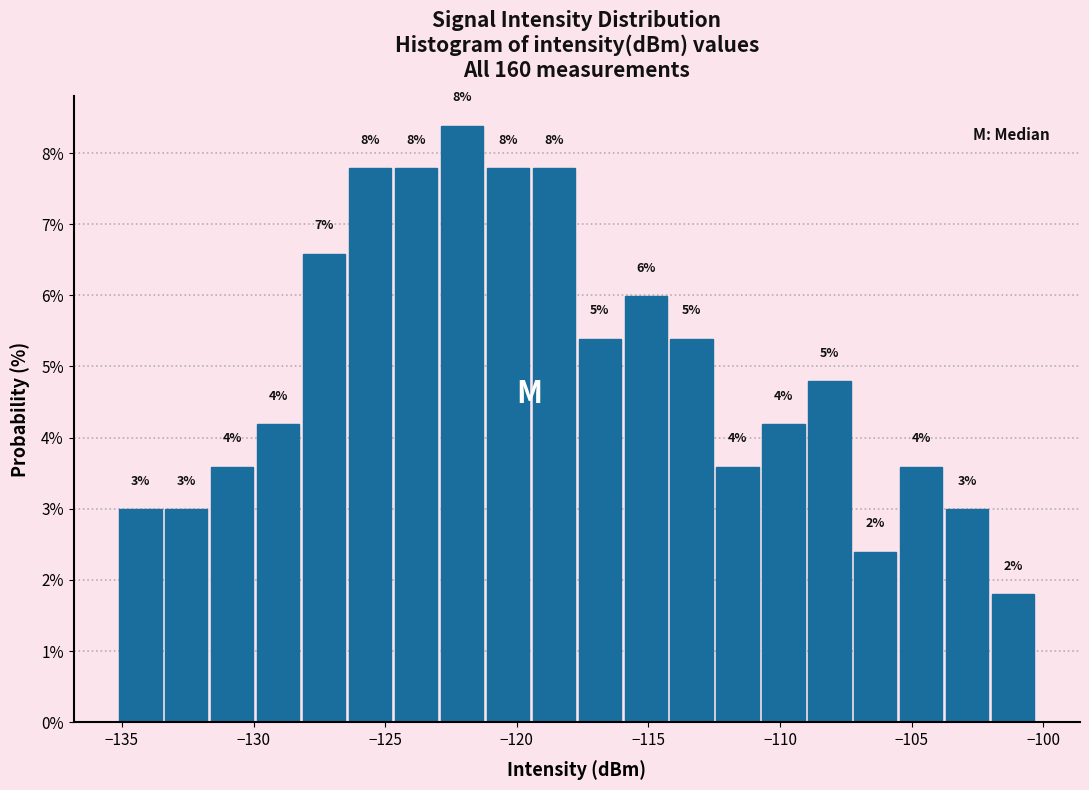

Around what value on the x-axis is the tallest bar? Give the approximate position of its centre, as read against the axis.

-122.0